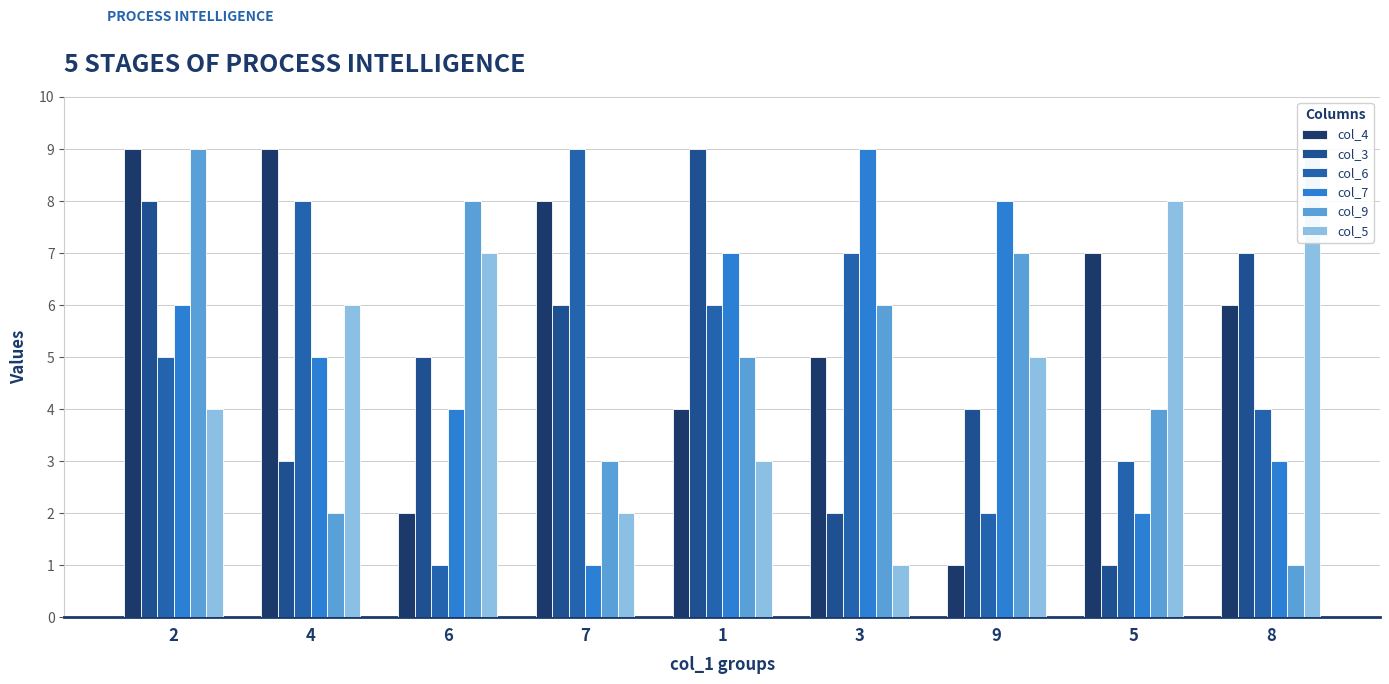

Does the chart contain any negative values?

No